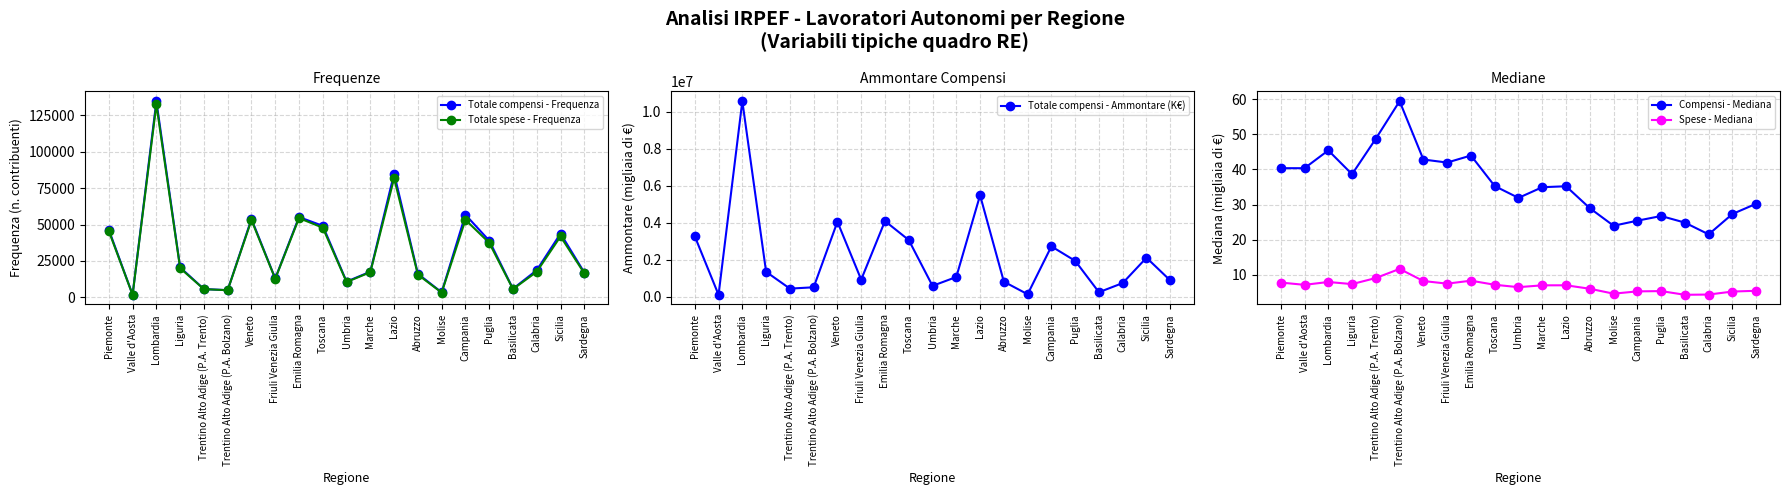

What is the spread (max minus min) of values at Umbria?

600644.5